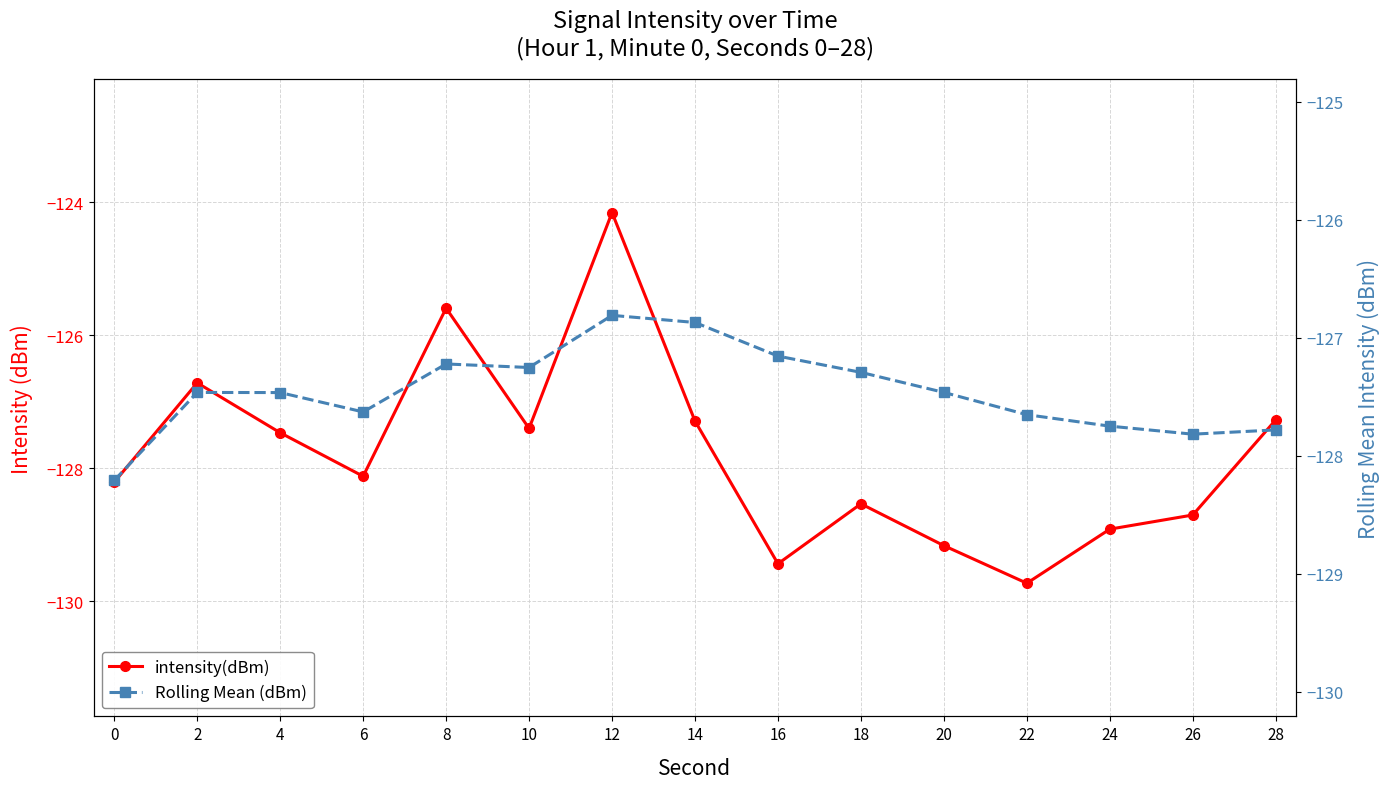

Which label corresponds to the largest value in the chart?

12